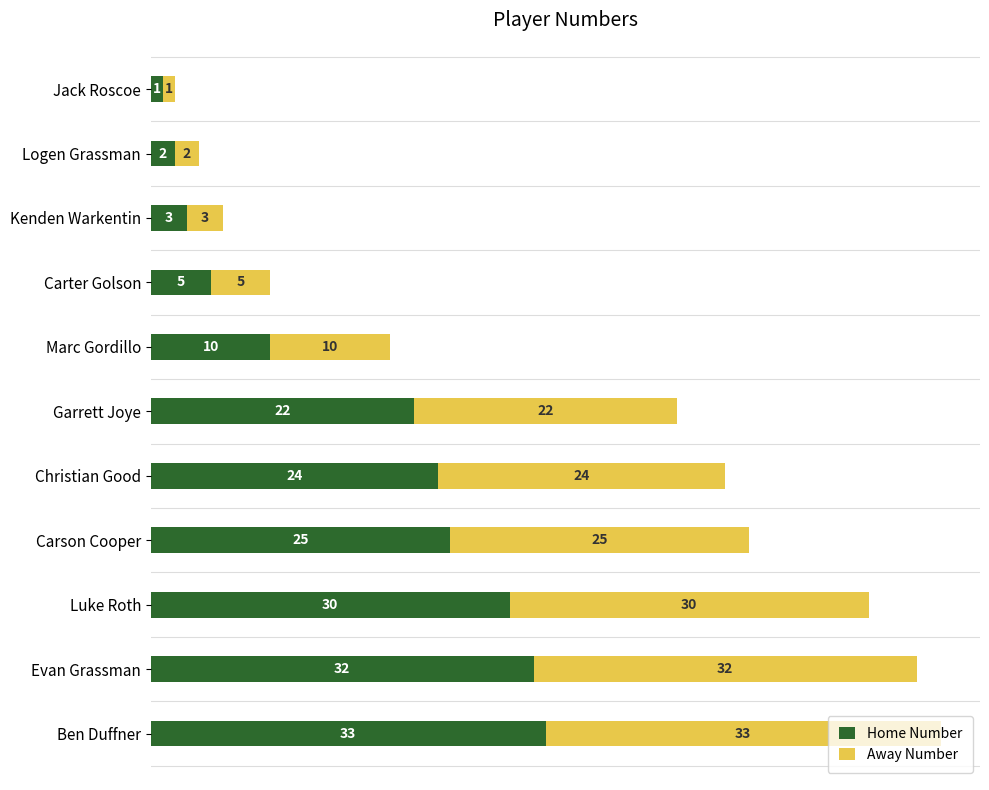

What is the maximum value for Home Number?

33